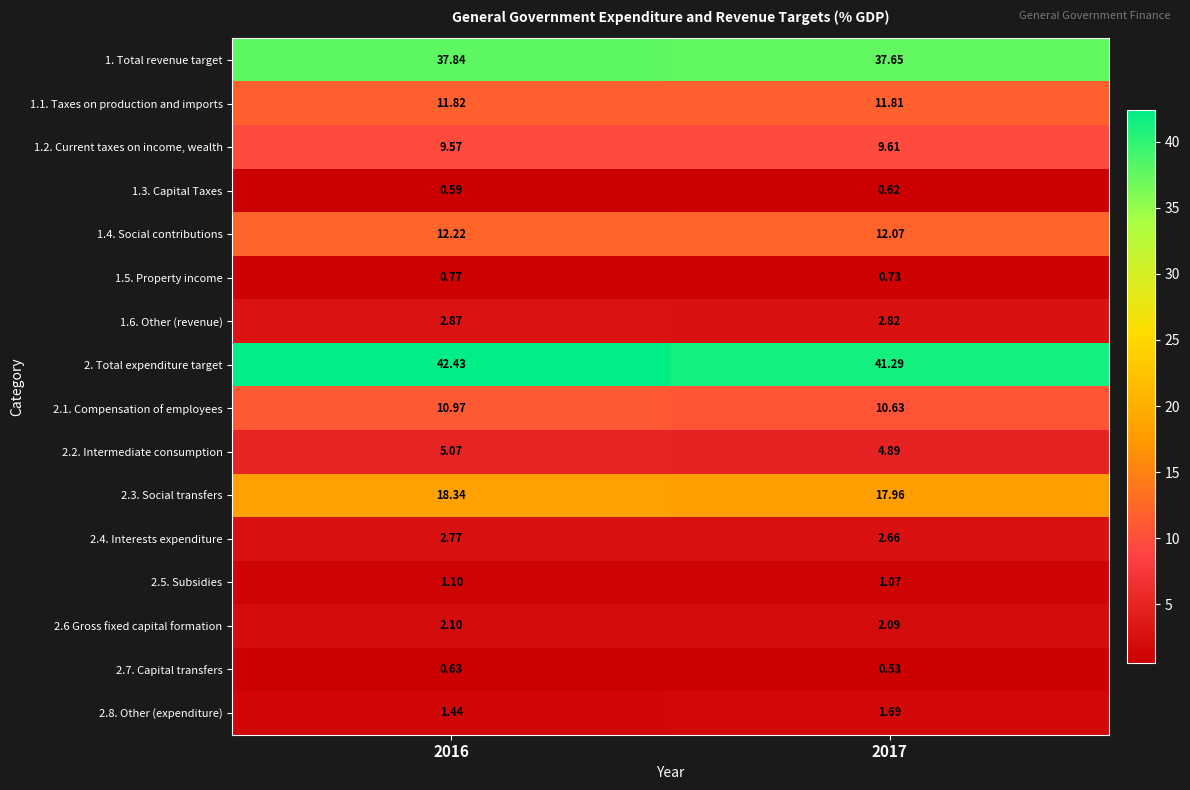

Is the value of 2.6 Gross fixed capital formation at 2016 greater than the value of 1.2. Current taxes on income, wealth at 2016?

No